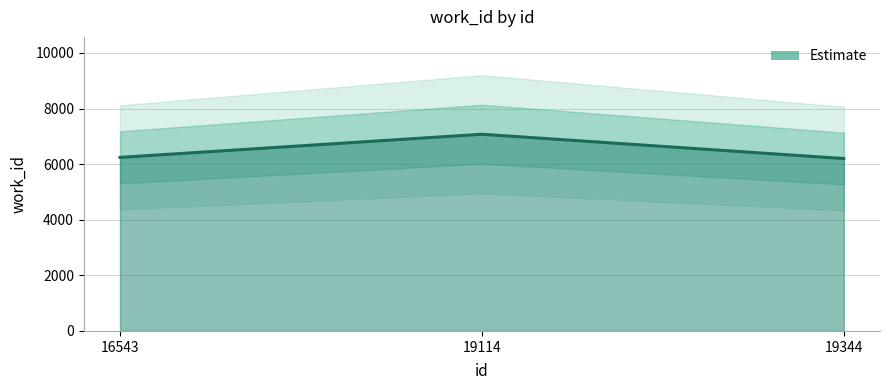

Reading left to right, list all the values displayed in this chart.

6244	7076	6202